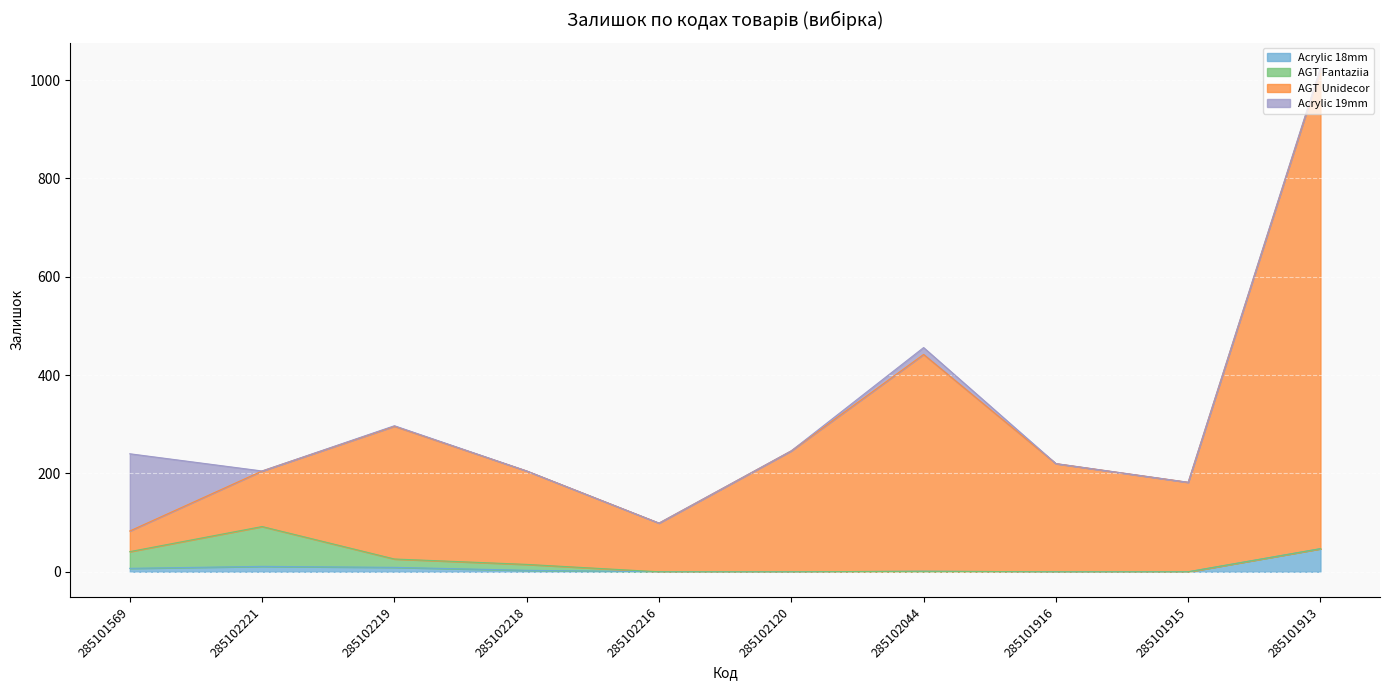

Where does the AGT Unidecor series first go above 220?

285102219